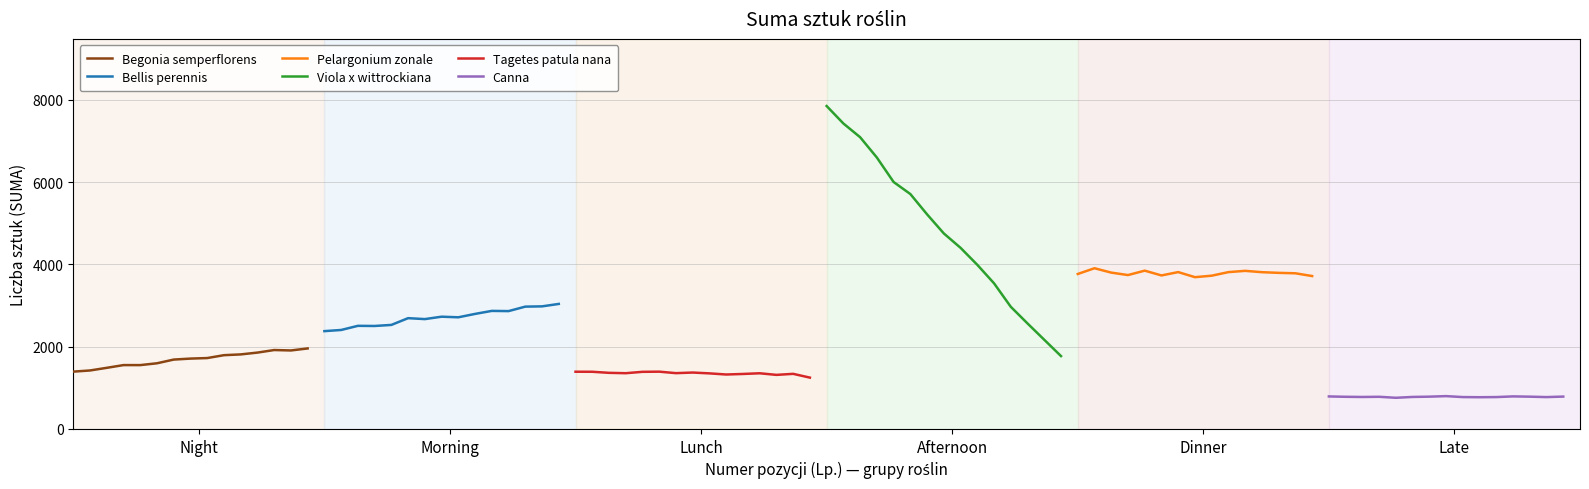

What is the lowest value of the Begonia semperflorens series?

1392.6